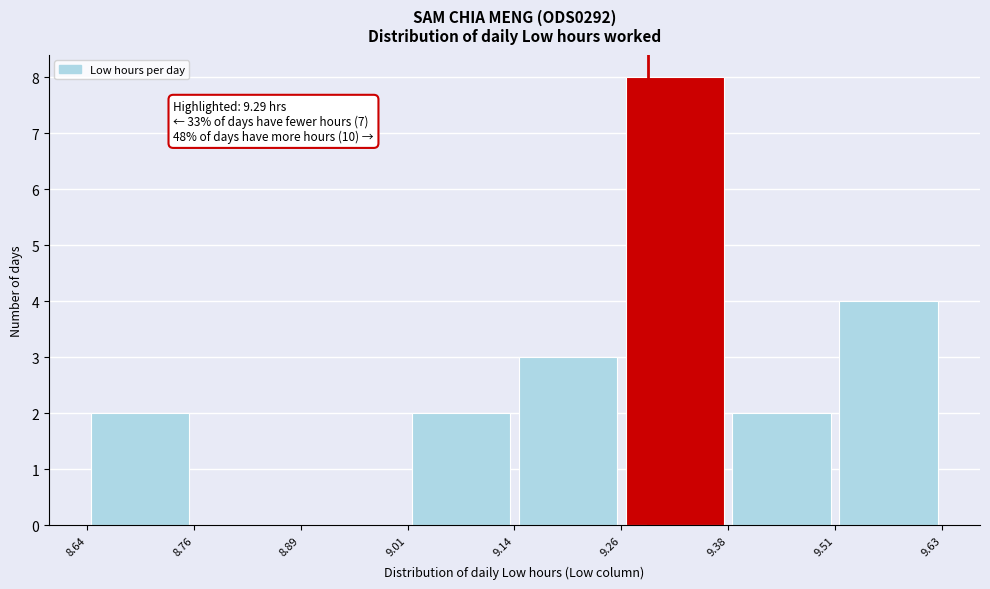

Over which range of the x-axis is the bar tallest?

9.26 to 9.38